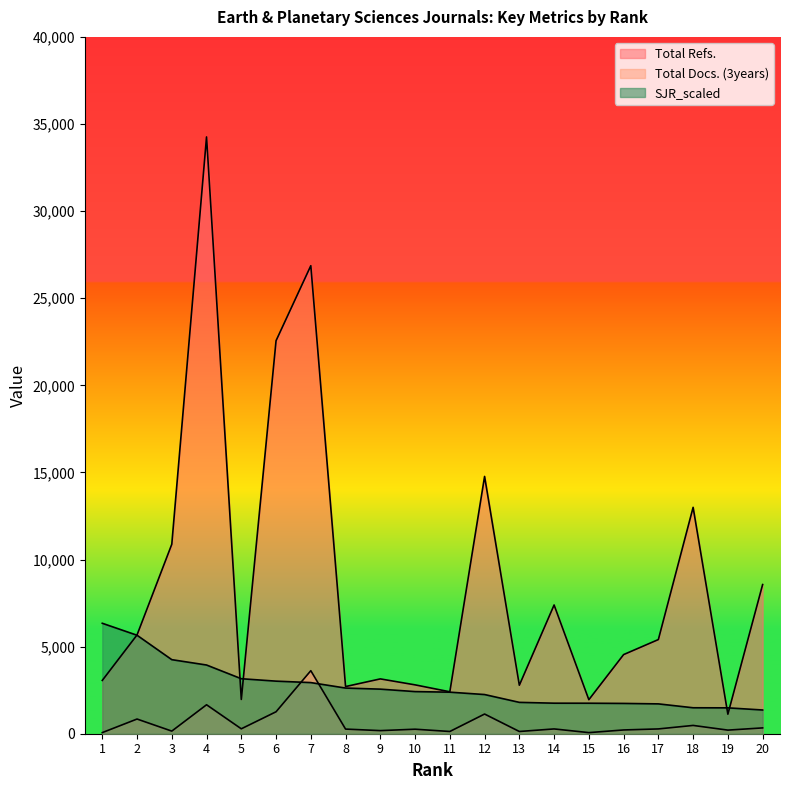

What is the maximum value for SJR_scaled?

6340